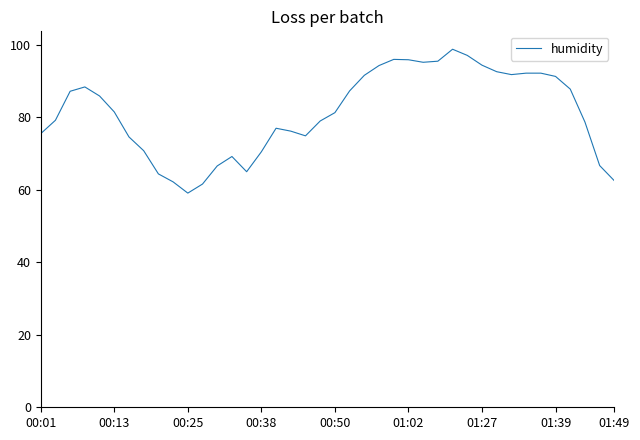

What is the greatest value displayed?

98.8